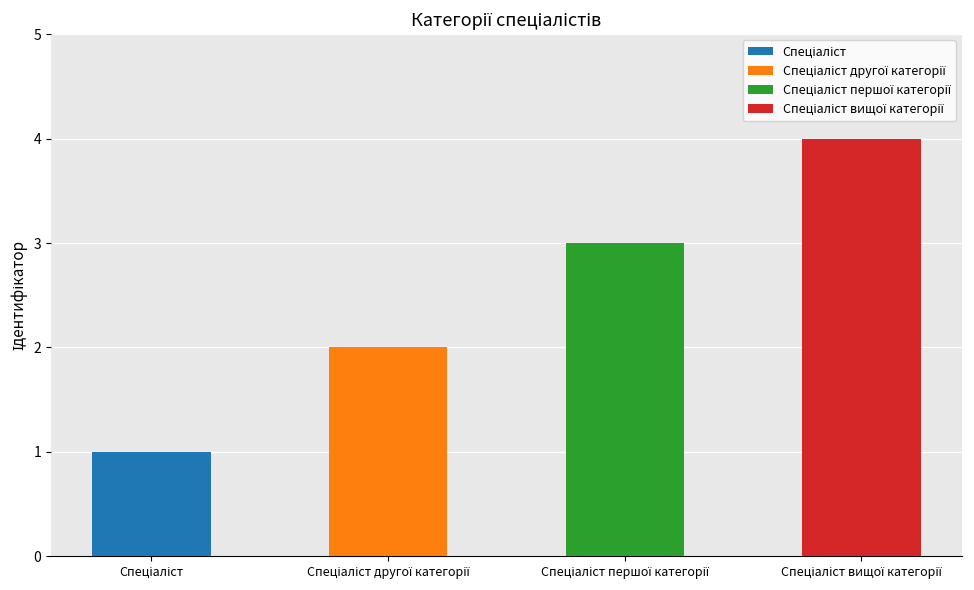

What position from the right is Спеціаліст другої категорії?

3